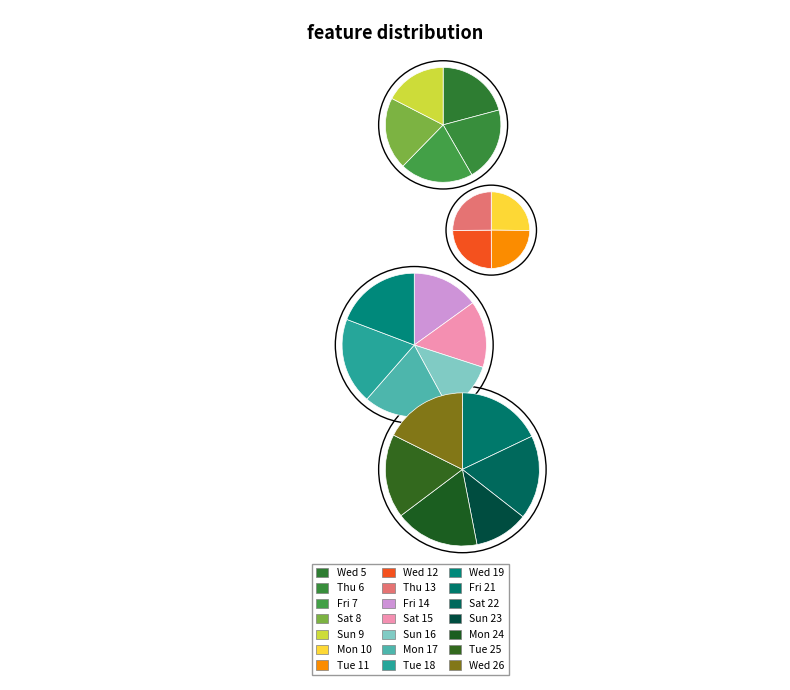

Which slice is the largest?

Fri 21